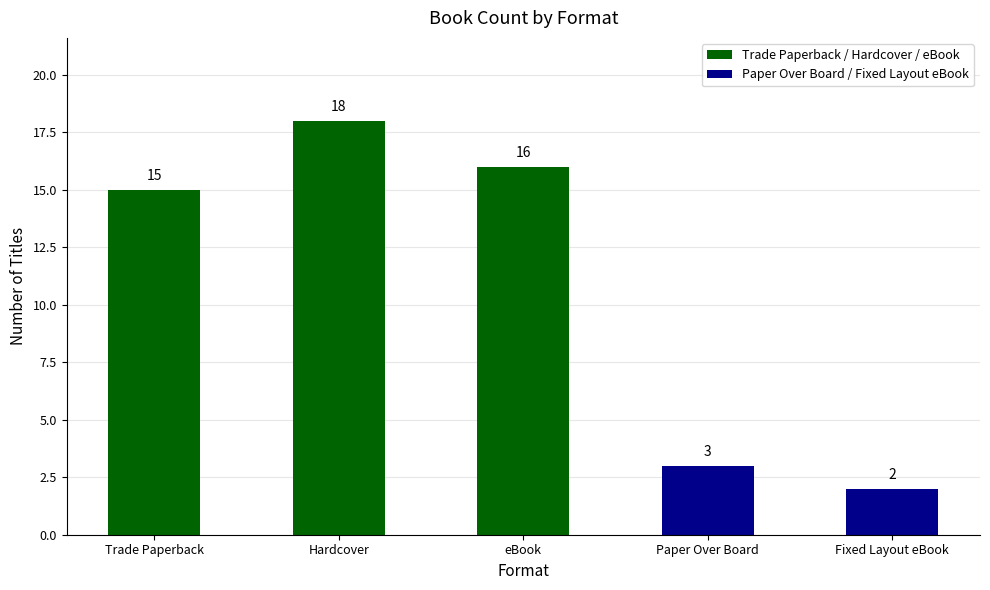

What is the greatest value displayed?

18